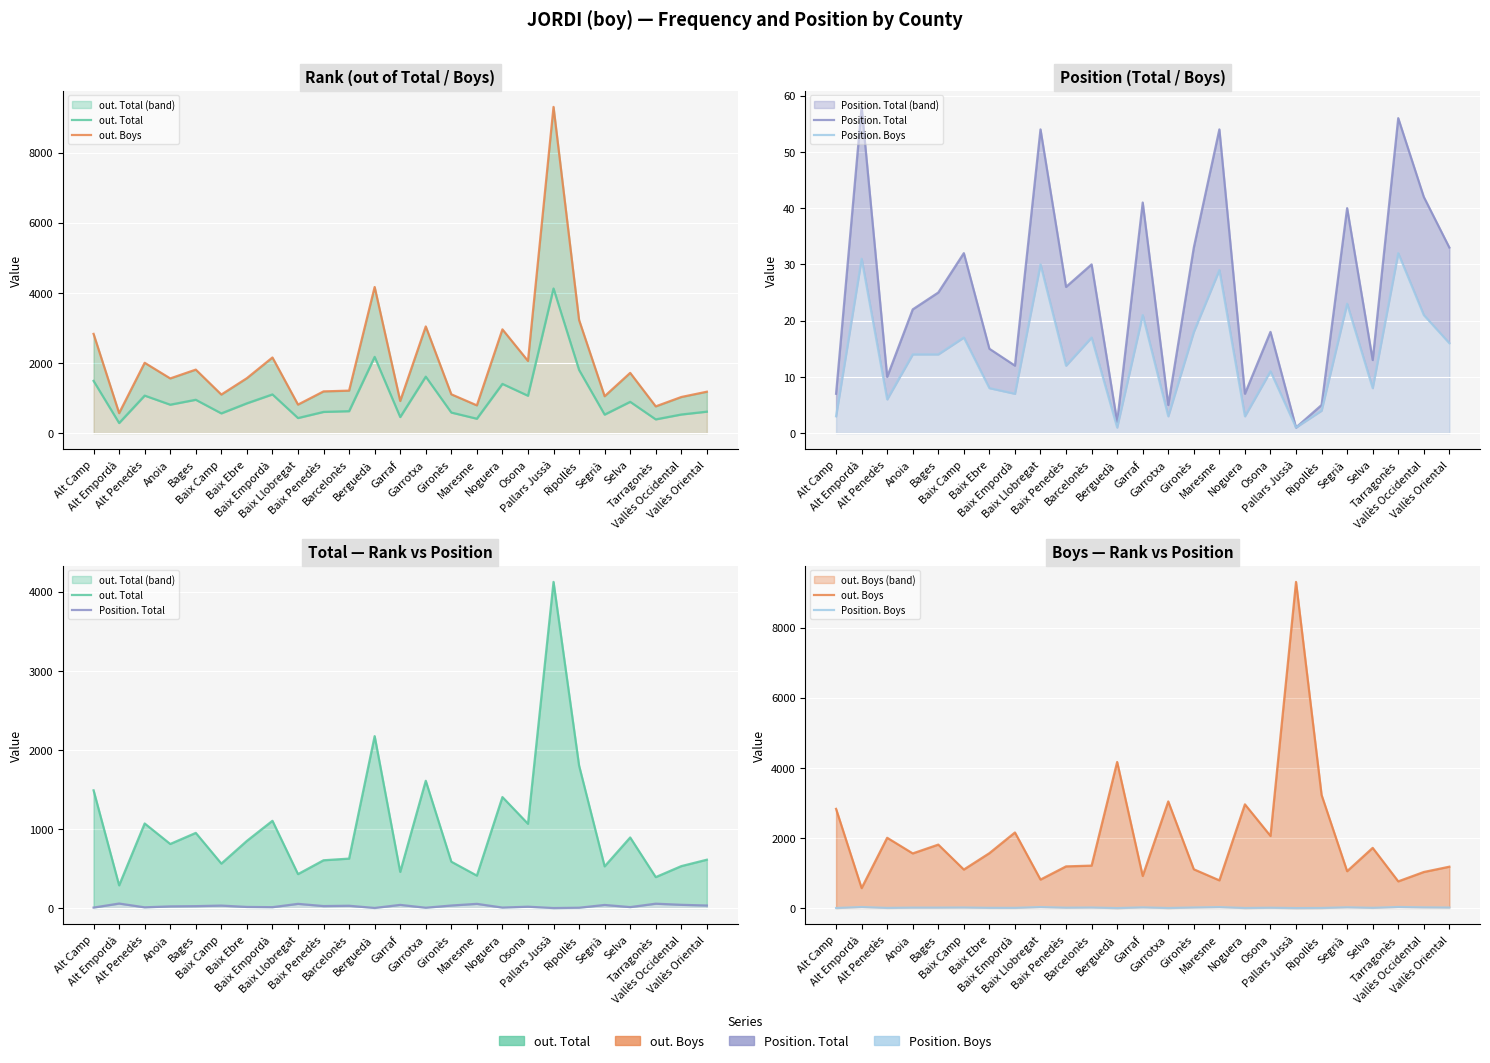

How many lines are shown in the chart?

4